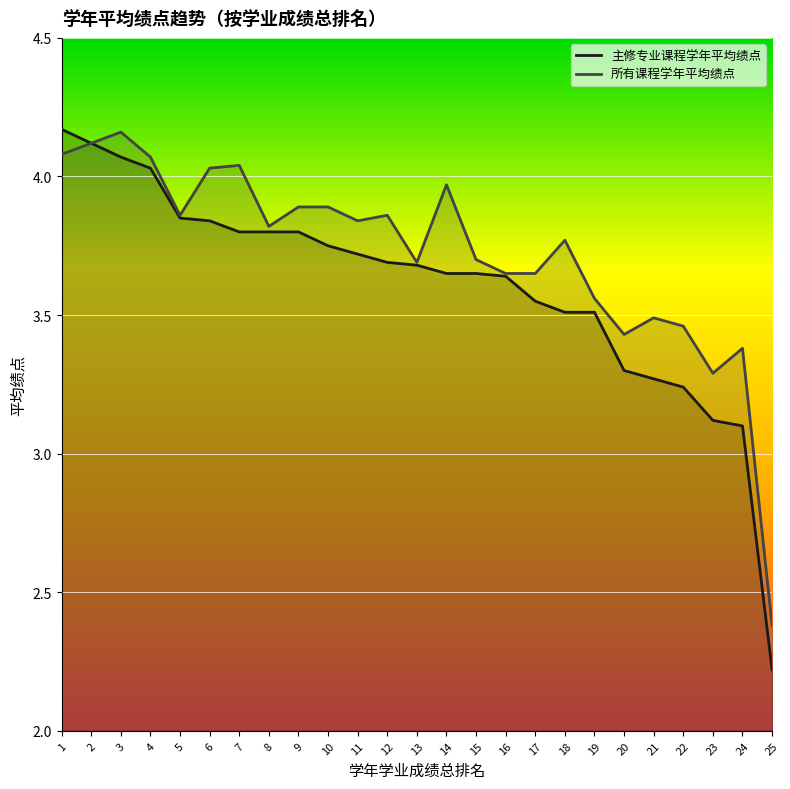

What is the difference between the 所有课程学年平均绩点 values at 7 and 17?

0.4